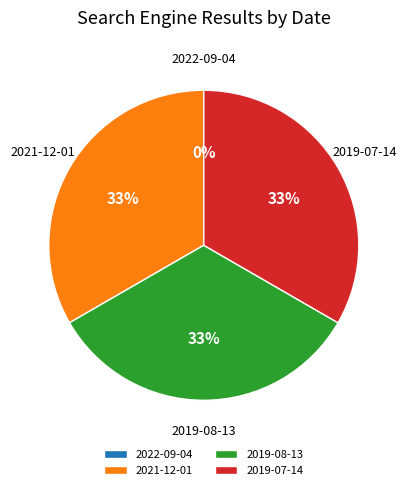

Is it true that 2022-09-04 (Google=0) is 0% of the pie?

True